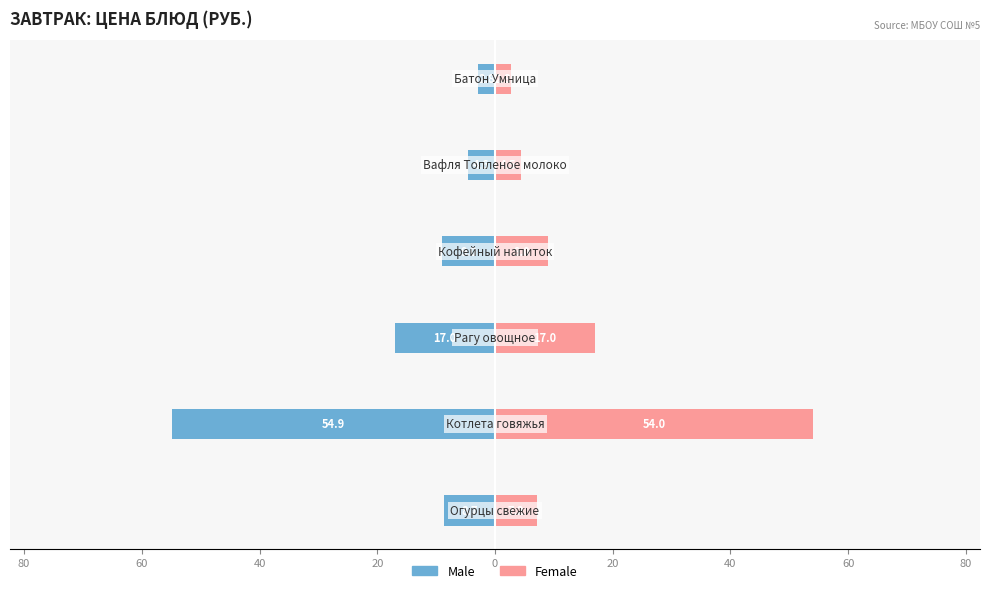

Which has a higher value, 60 or 40?

60